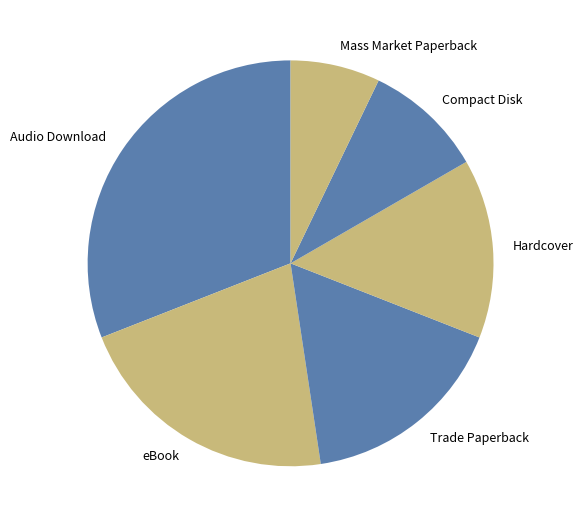

Do Audio Download and Compact Disk together represent more than half of the pie?

No